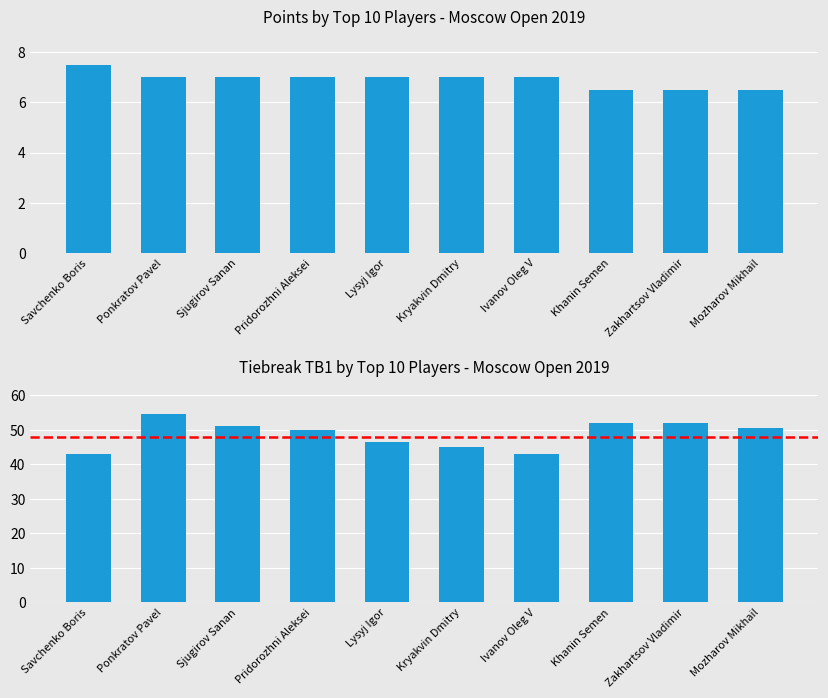

How many categories are shown in the chart?

10